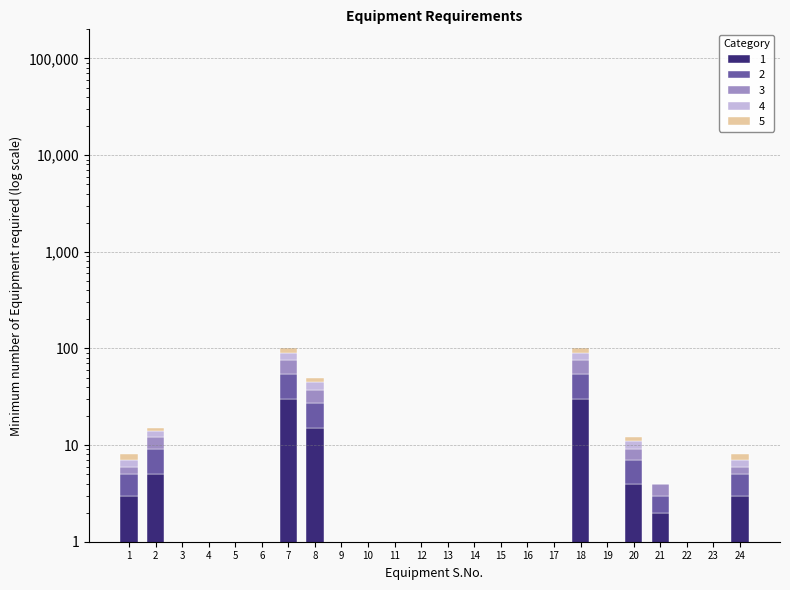

At which label does 5 reach its peak?

7